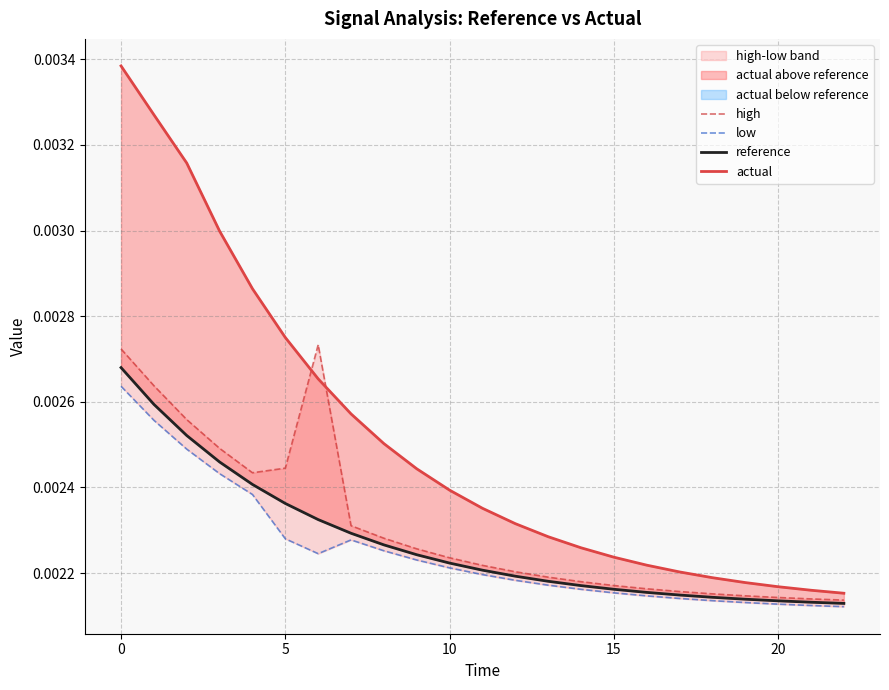

True or false: low has a value of 0.0 at 0.

True